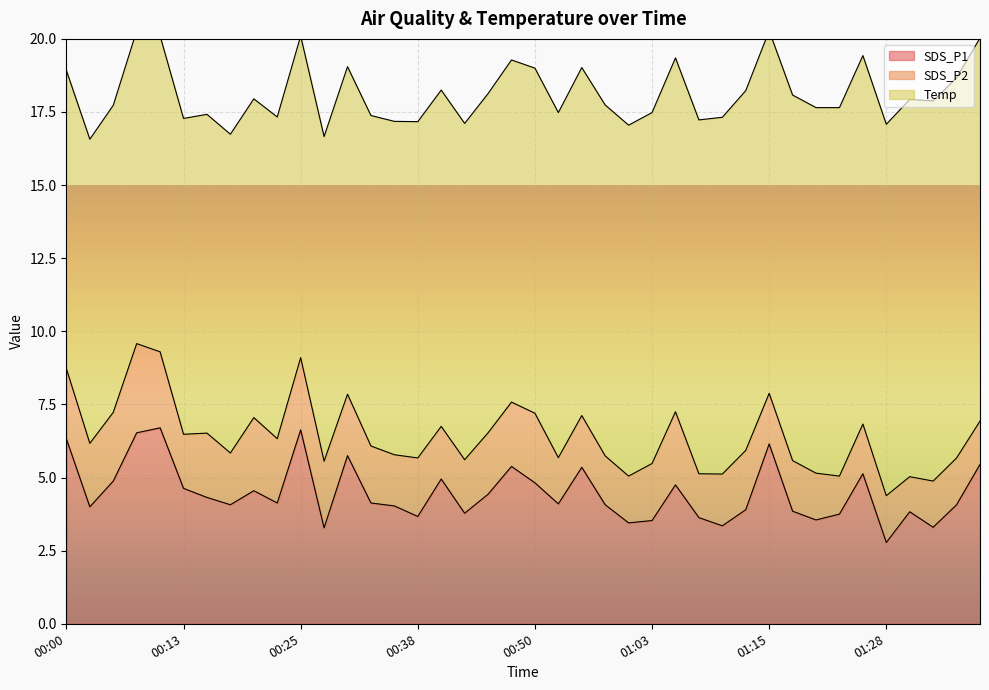

At which label is SDS_P1 closest to 4?

00:02